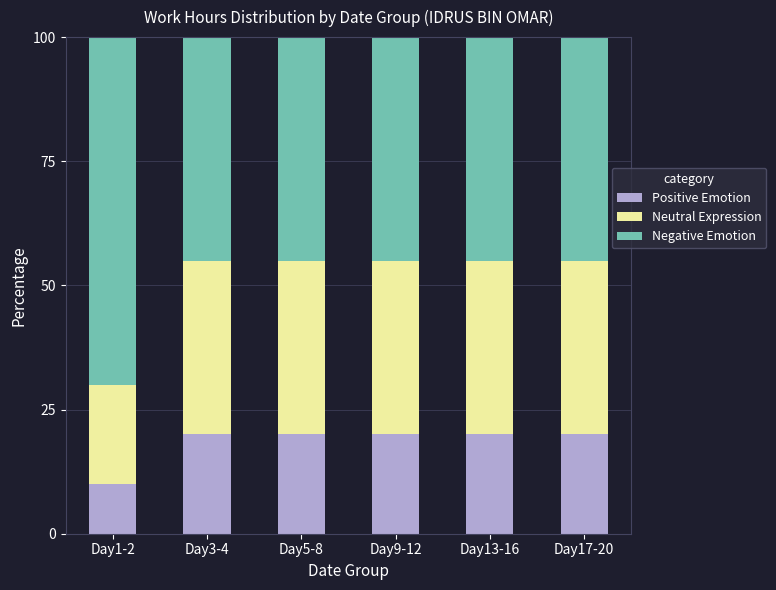

What is the minimum value for Positive Emotion?

10.0